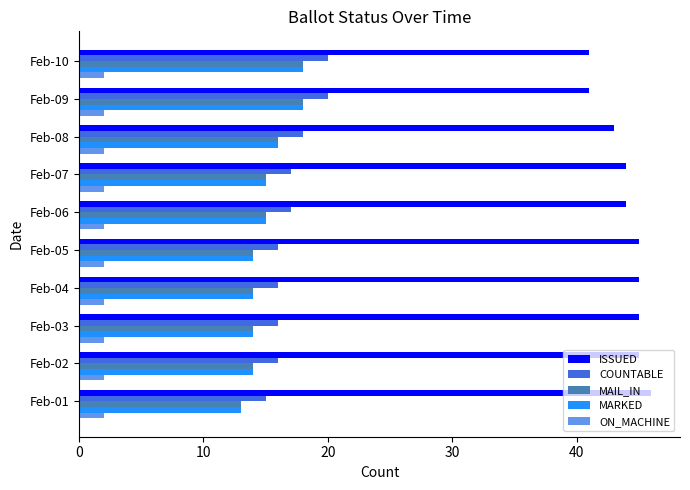

What is the difference between the highest and lowest values at Feb-07?

42